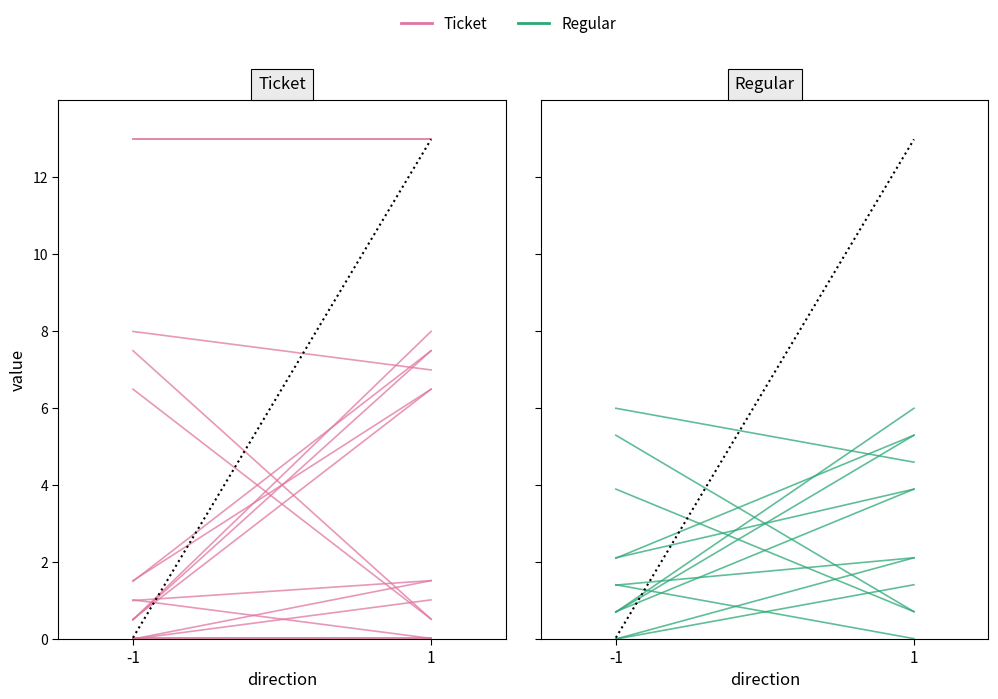

Which category has the highest value in the Ticket series?

-1